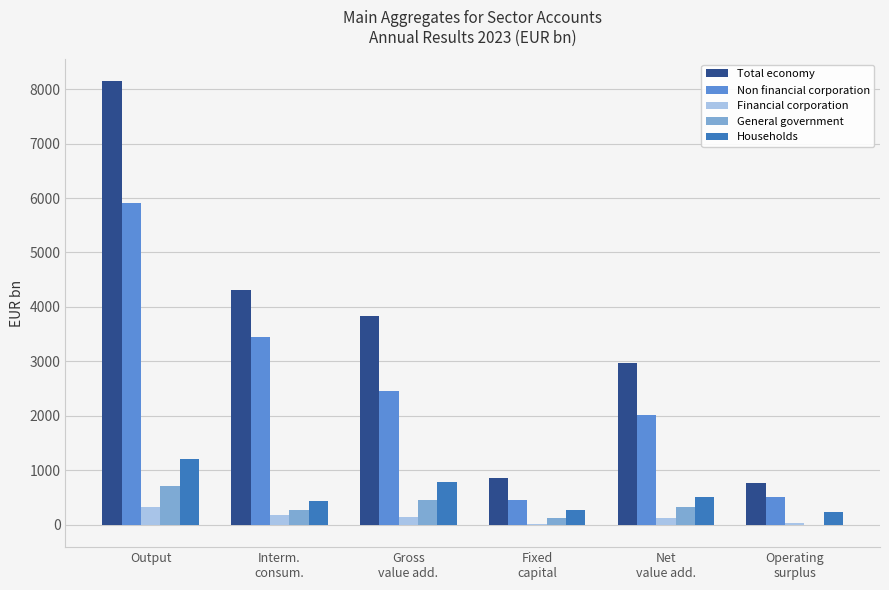

What are all the series names shown in the legend?

Total economy, Non financial corporation, Financial corporation, General government, Households